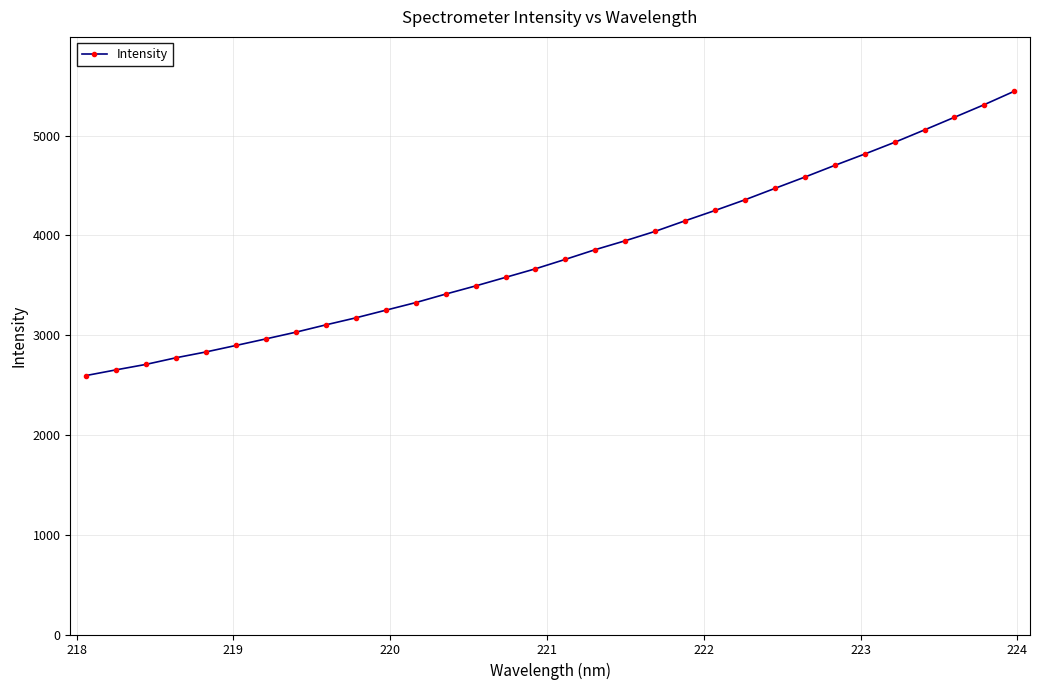

What is the greatest value displayed?

5446.0